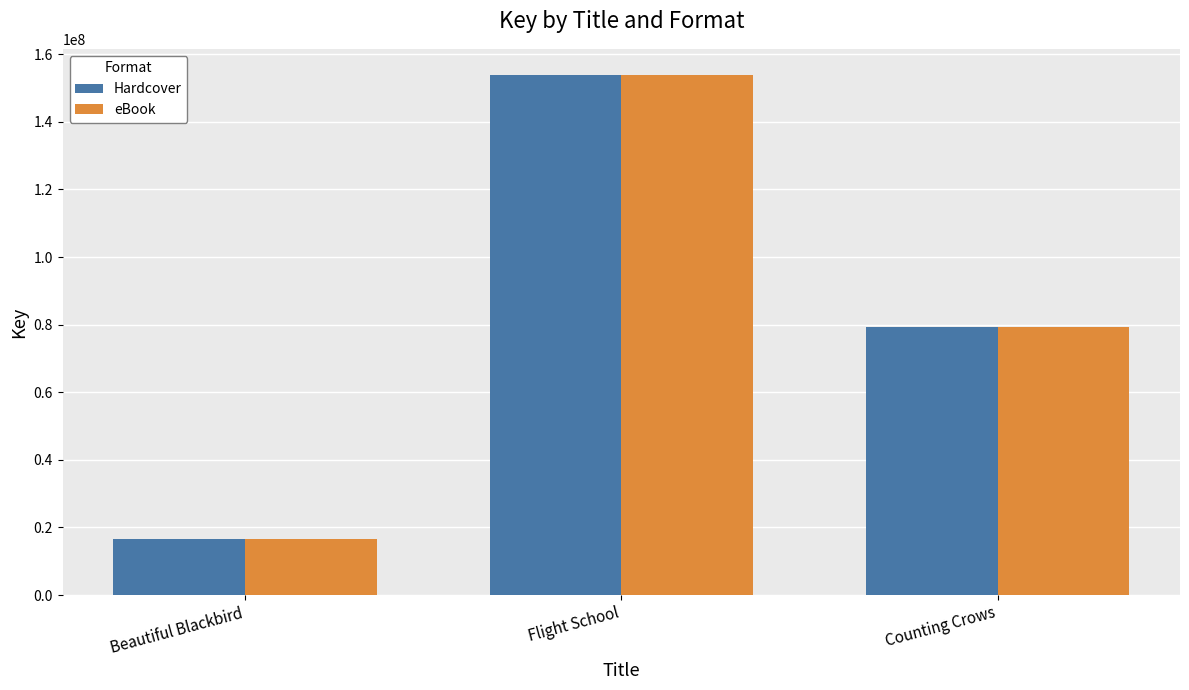

The eBook series shows 153896366 at Flight School. True or false?

True